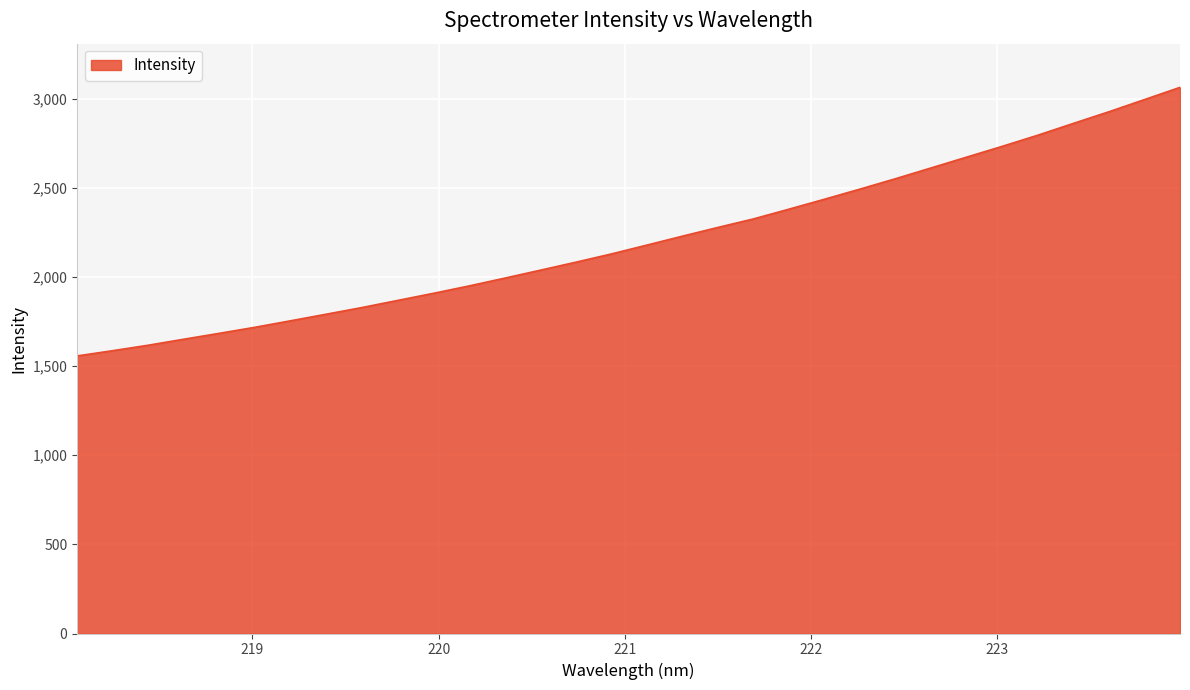

True or false: the data has more than 2 interior local peaks.

False